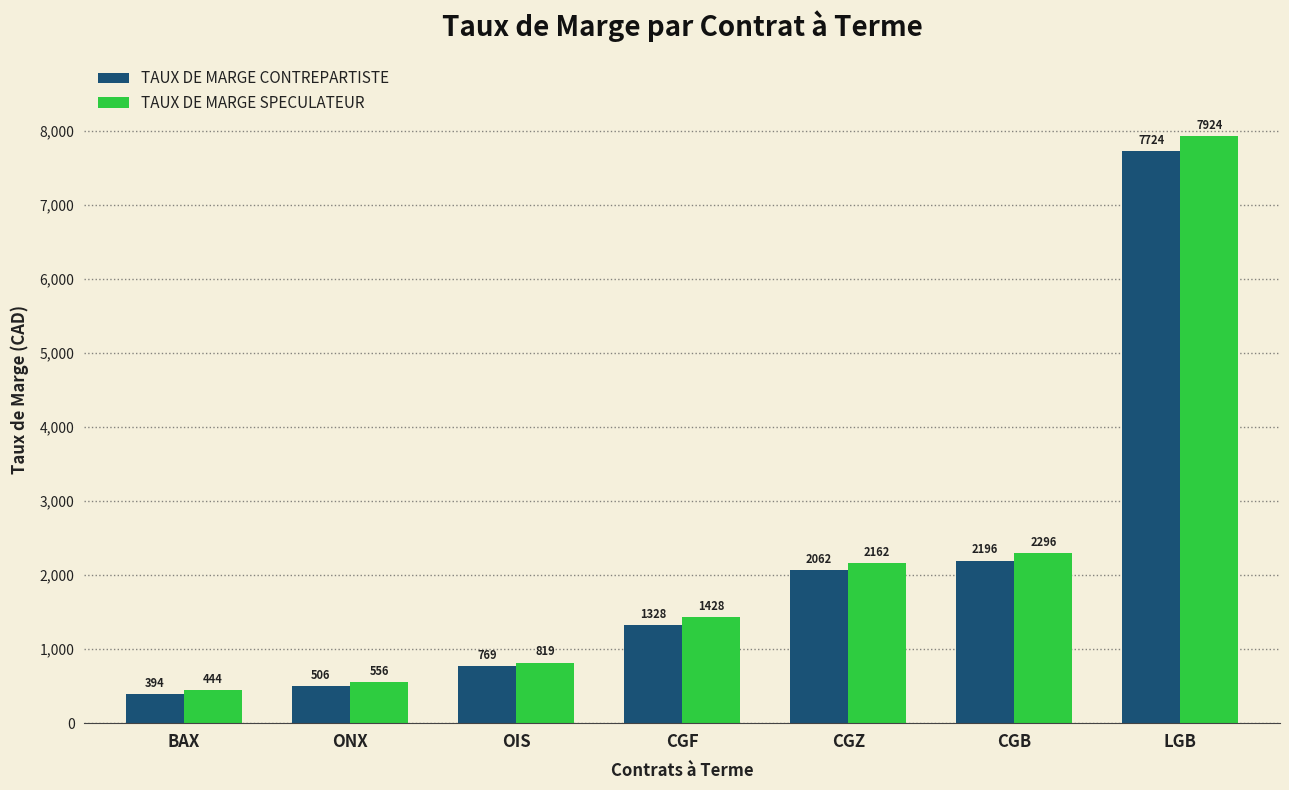

What is the value of the TAUX DE MARGE CONTREPARTISTE bar at the 2nd from the left?

506